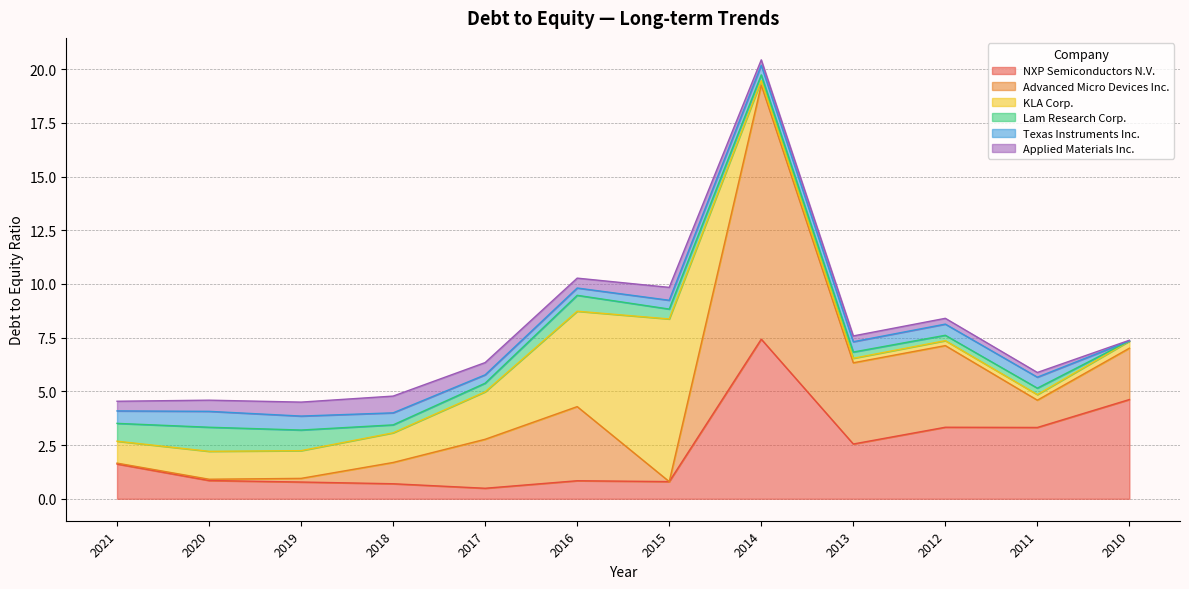

What are all the series names shown in the legend?

NXP Semiconductors N.V., Advanced Micro Devices Inc., KLA Corp., Lam Research Corp., Texas Instruments Inc., Applied Materials Inc.